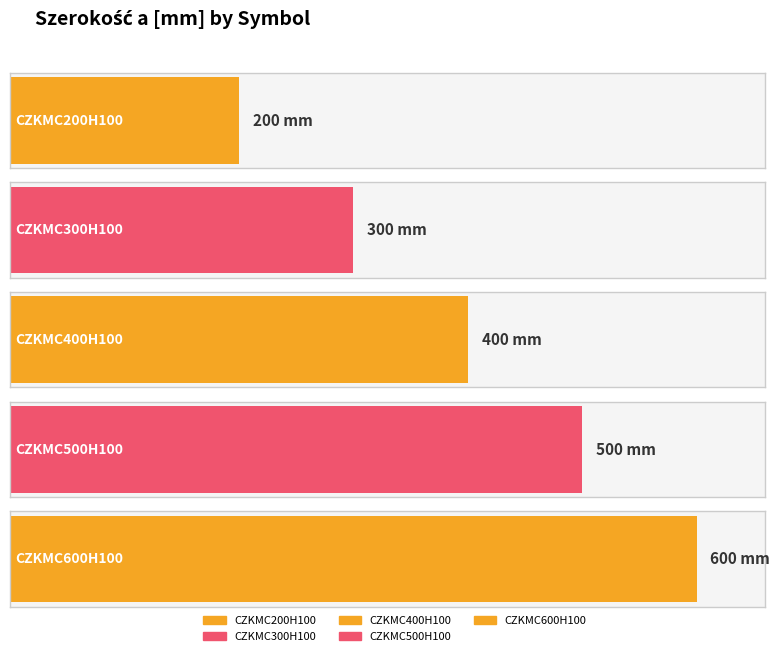

List the labels in order of value, largest first.

CZKMC600H100, CZKMC500H100, CZKMC400H100, CZKMC300H100, CZKMC200H100